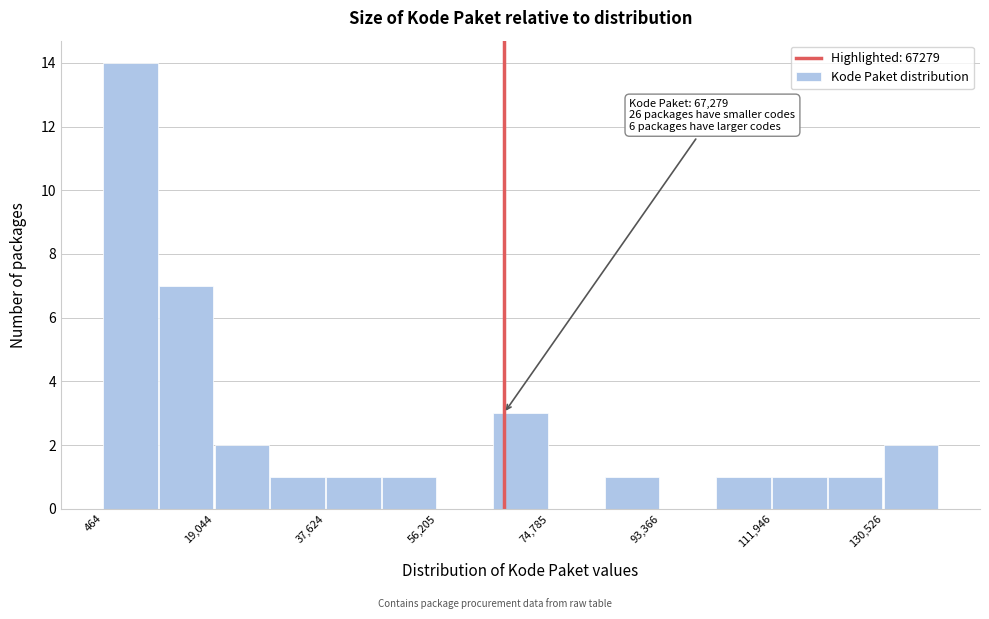

Over which range of the x-axis is the bar tallest?

0 to 10000